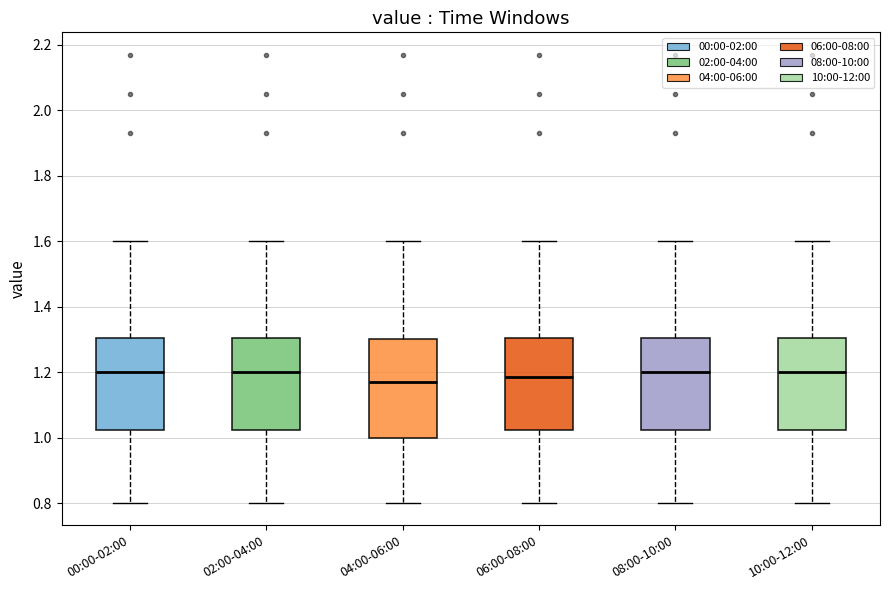

Reading left to right, read every box against the y-axis: the position of its median line, the range the box covers, and the ends of its whiskers. The values are not printed on the chart, so give them approximately, as read against the axis.

00:00-02:00: median 1.20, box 1.02 to 1.30, whiskers 0.80 to 1.60
02:00-04:00: median 1.20, box 1.02 to 1.30, whiskers 0.80 to 1.60
04:00-06:00: median 1.18, box 1.00 to 1.30, whiskers 0.80 to 1.60
06:00-08:00: median 1.18, box 1.02 to 1.30, whiskers 0.80 to 1.60
08:00-10:00: median 1.20, box 1.02 to 1.30, whiskers 0.80 to 1.60
10:00-12:00: median 1.20, box 1.02 to 1.30, whiskers 0.80 to 1.60